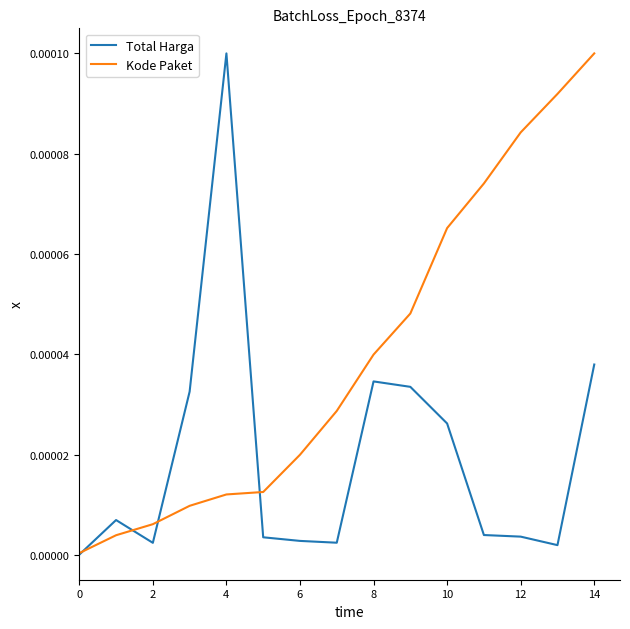

Which series has the largest total across all categories?

Kode Paket